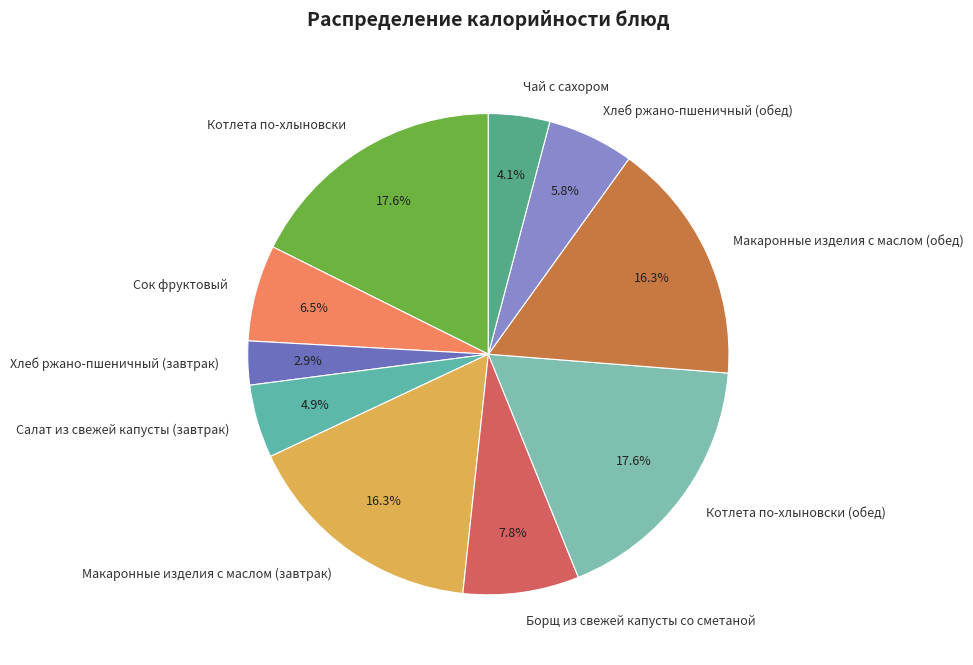

True or false: Салат из свежей капусты (завтрак) accounts for 11% of the total.

False